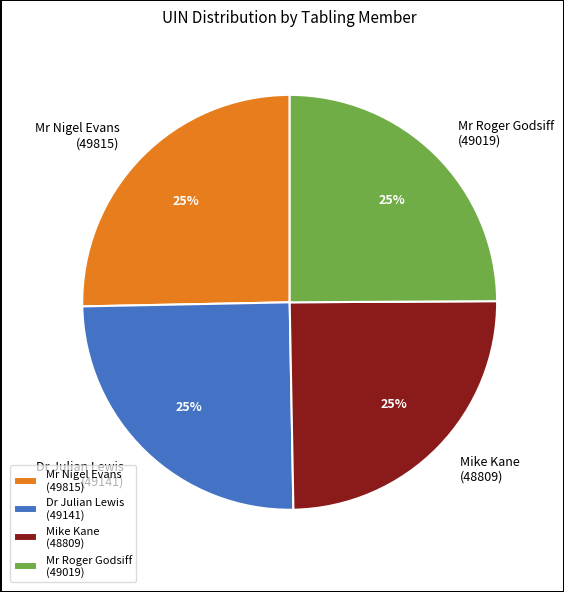

Does Mike Kane (48809) account for over 50% of the chart?

No